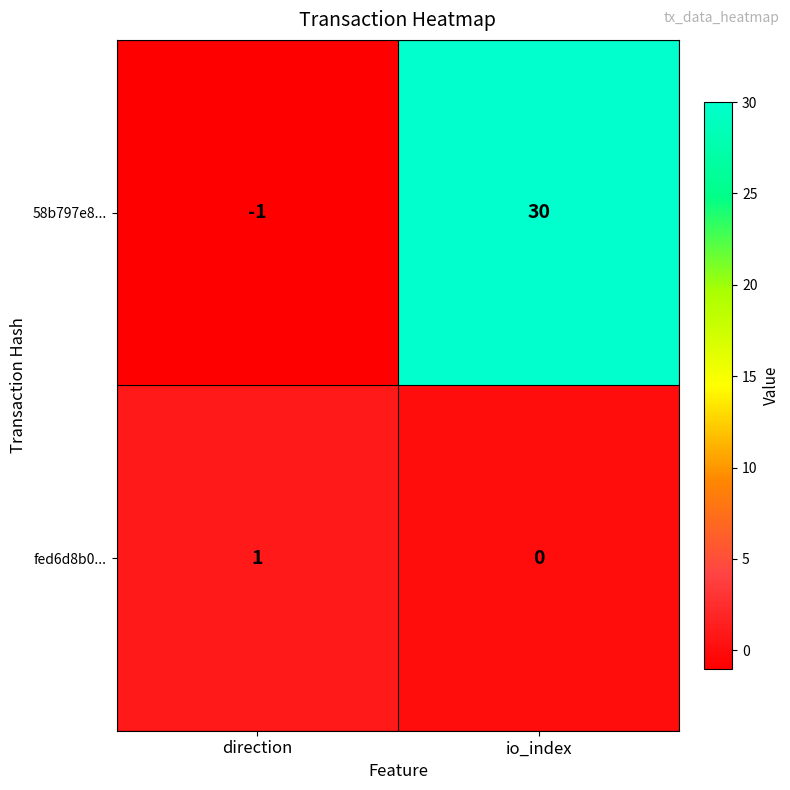

At which label does 58b797e8... reach its peak?

io_index